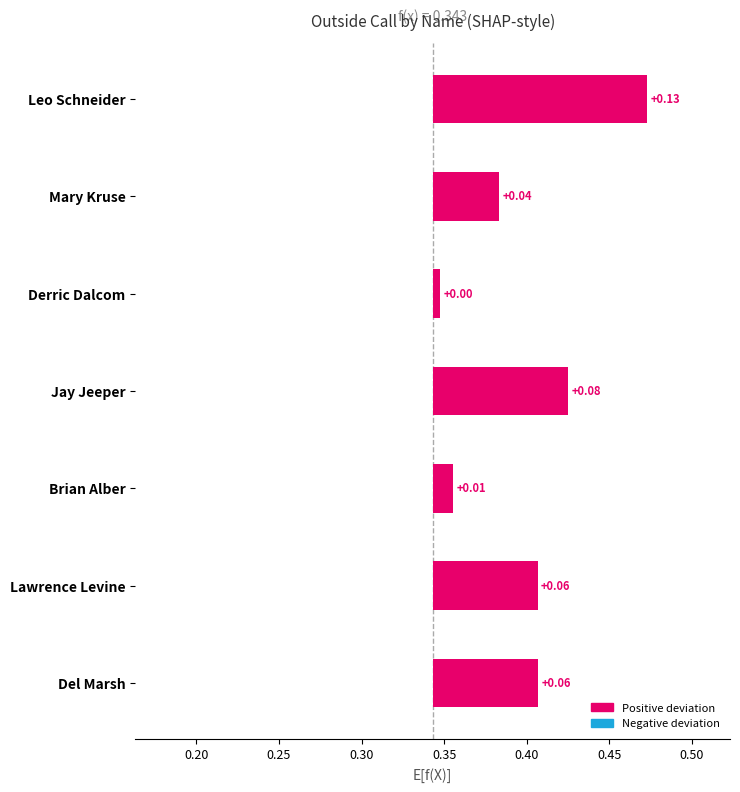

True or false: the data shows 0.1 at Del Marsh.

True